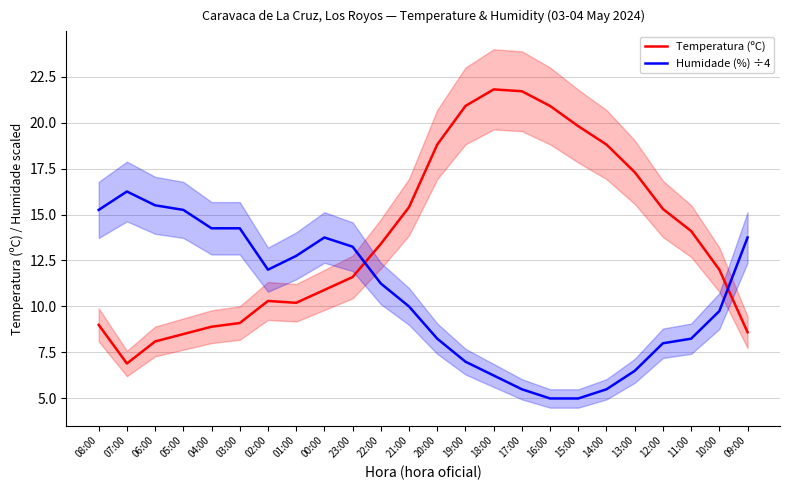

Between 07:00 and 09:00, which series saw the biggest shift?

Humidade (%) ÷4